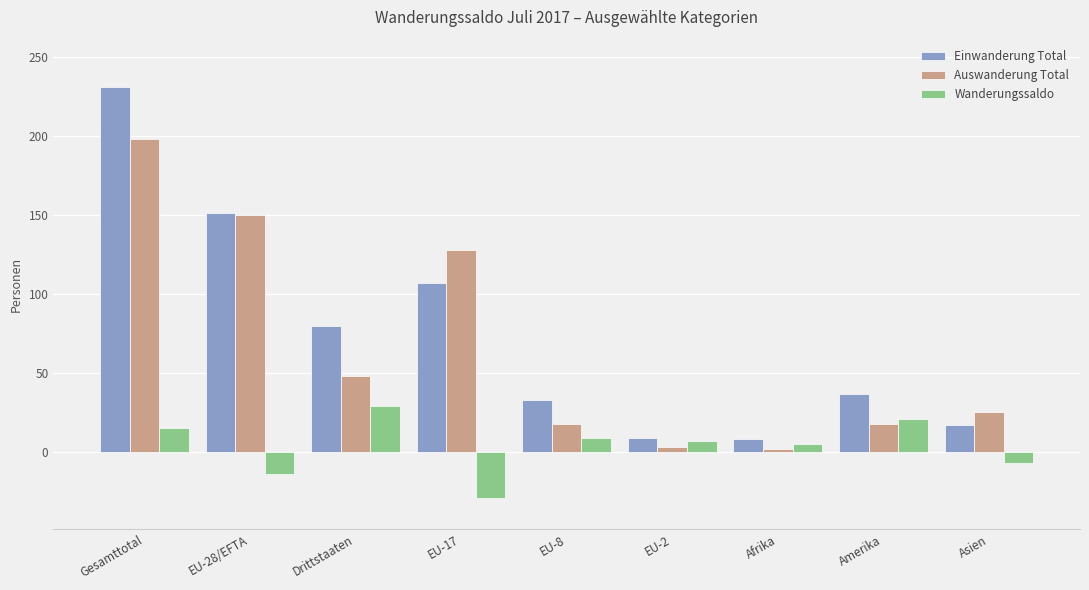

What is the smallest value displayed?

-29